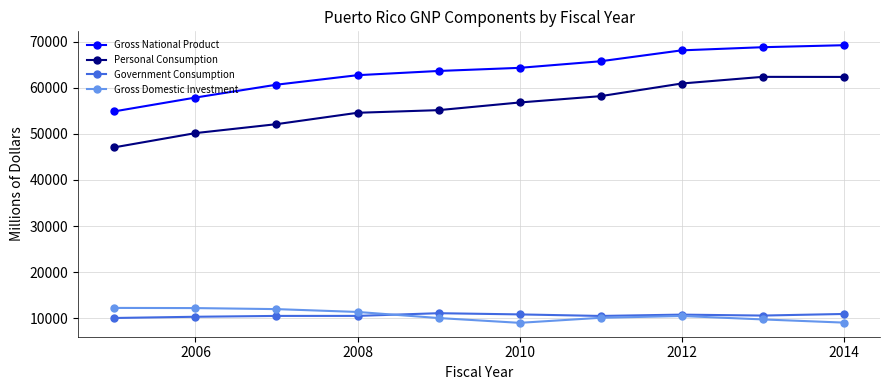

What is the value of the Gross National Product point at the 7th from the left?

65720.7